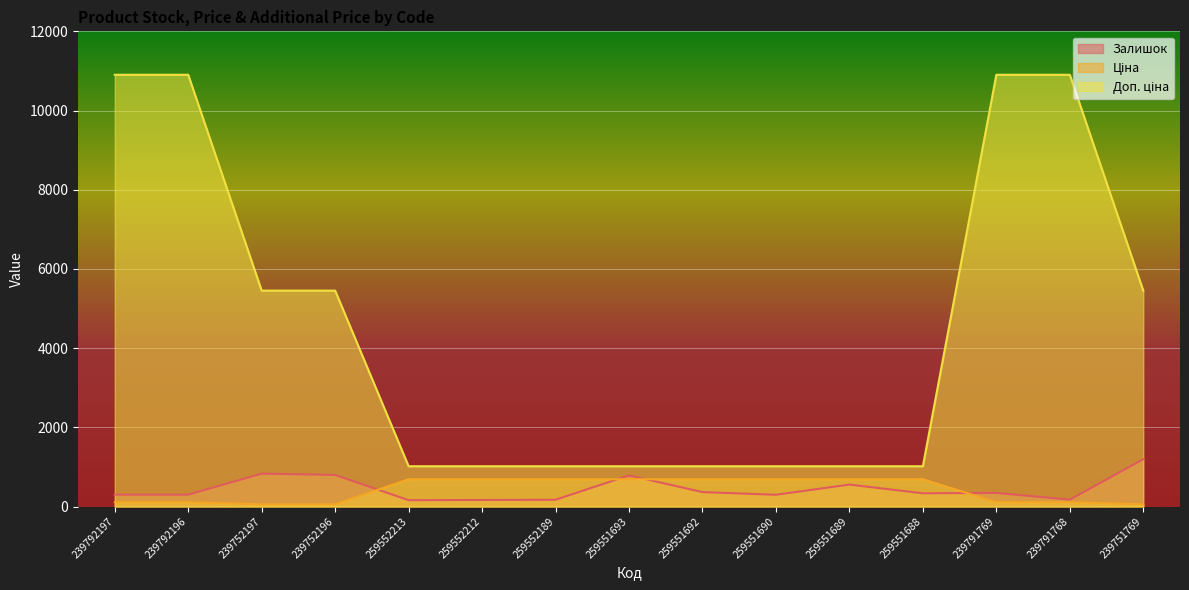

At which category is the sum across all series the highest?

239791769